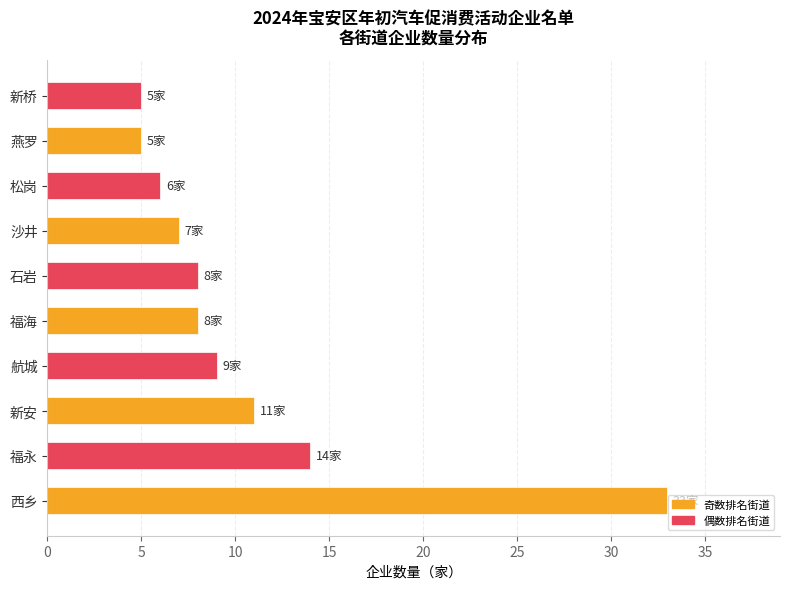

What is the difference between the maximum and minimum values?

28